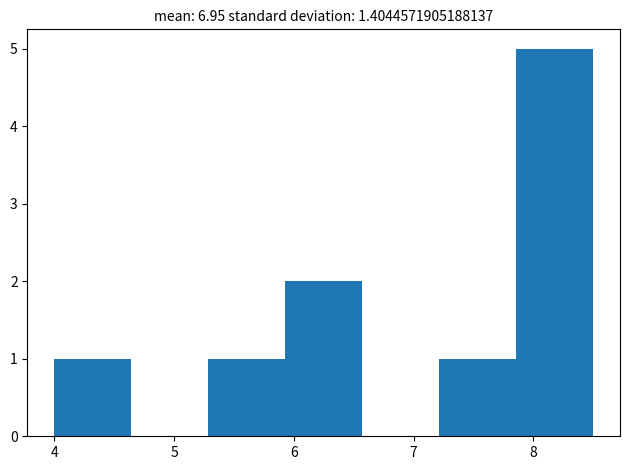

Over which range of the x-axis is the bar tallest?

7.9 to 8.5